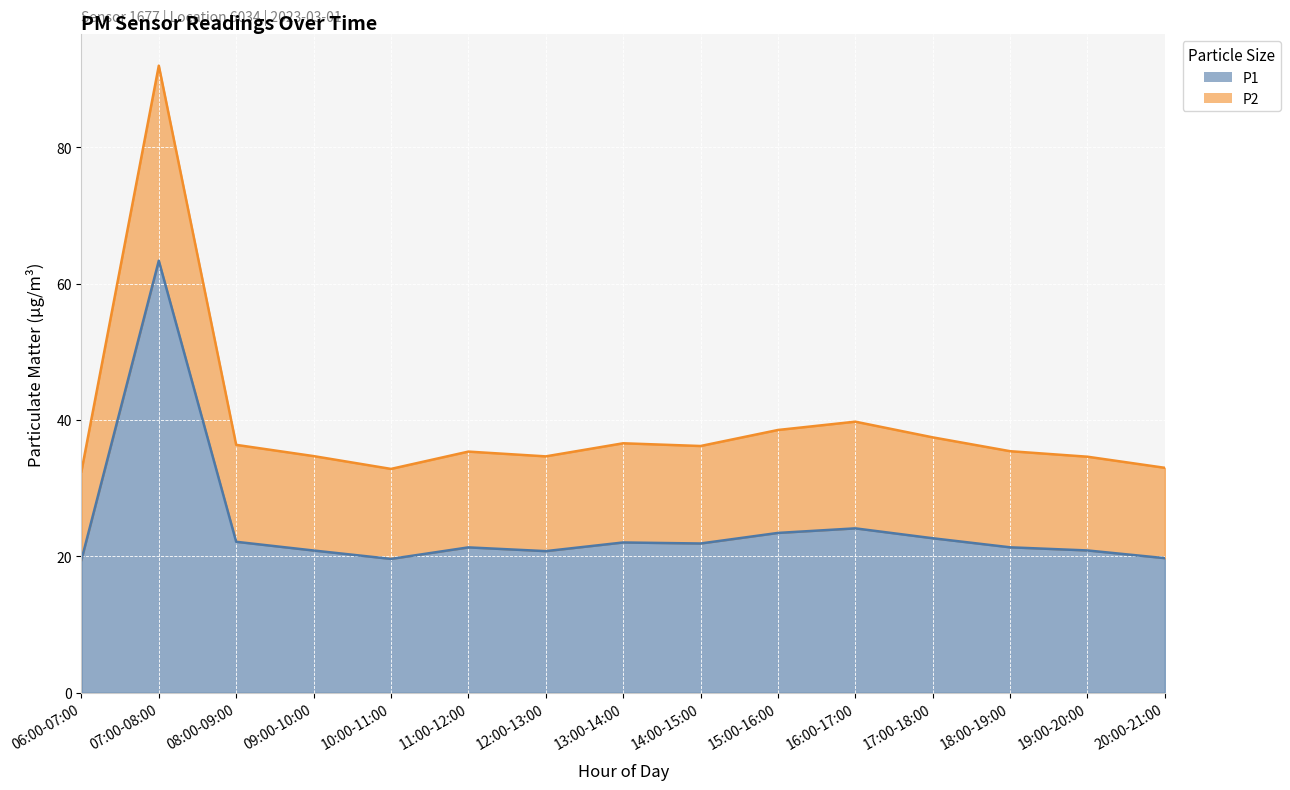

True or false: P1 and P2 cross at least once.

False